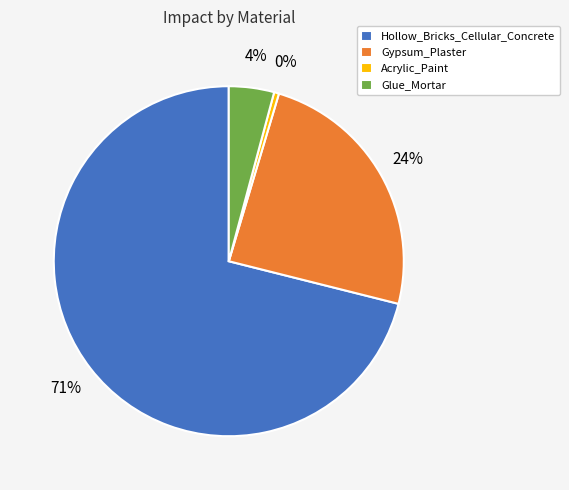

Which slice is the largest?

Hollow_Bricks_Cellular_Concrete